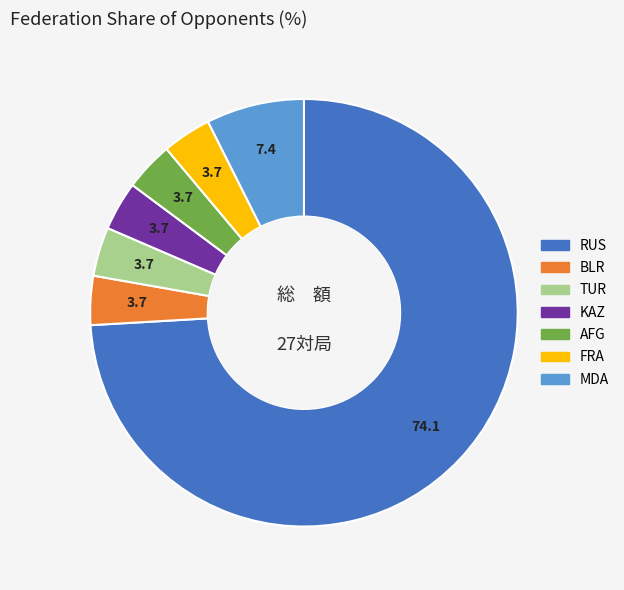

Is the sum of MDA and TUR greater than half?

No